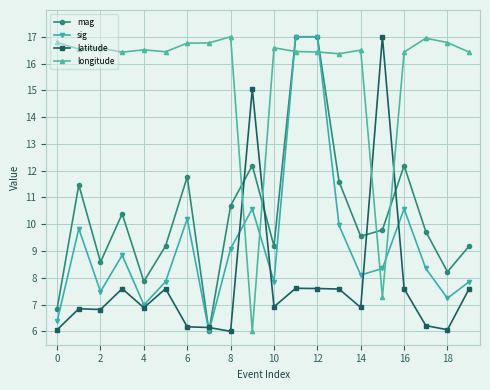

How many series are shown in this chart?

4